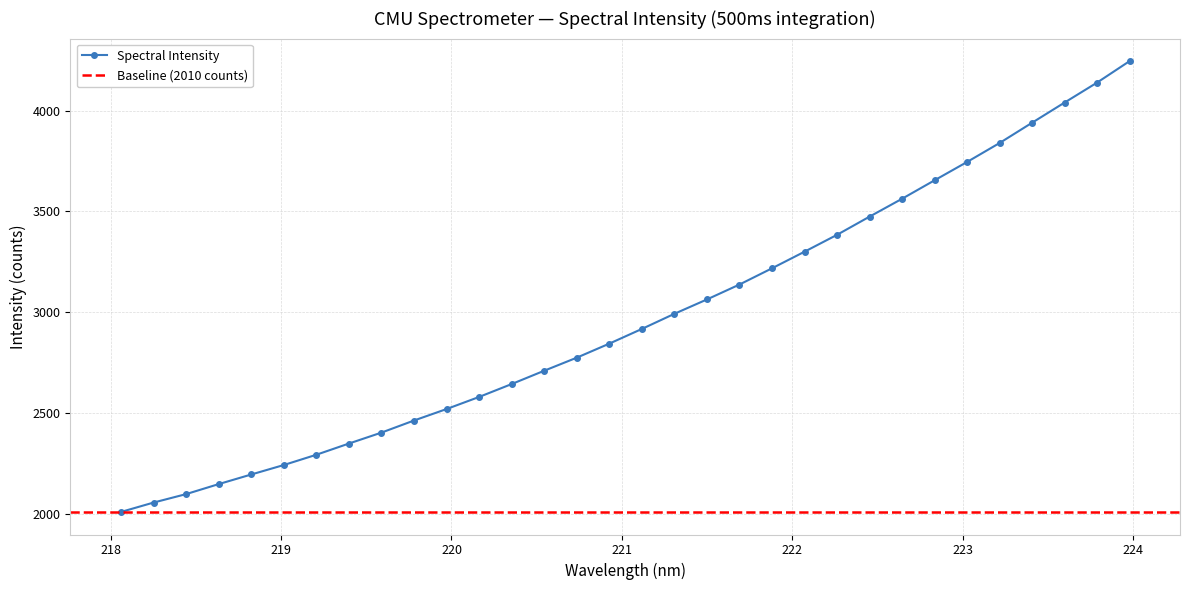

What is the difference between the values at 220.9264 and 218.6332?

696.6